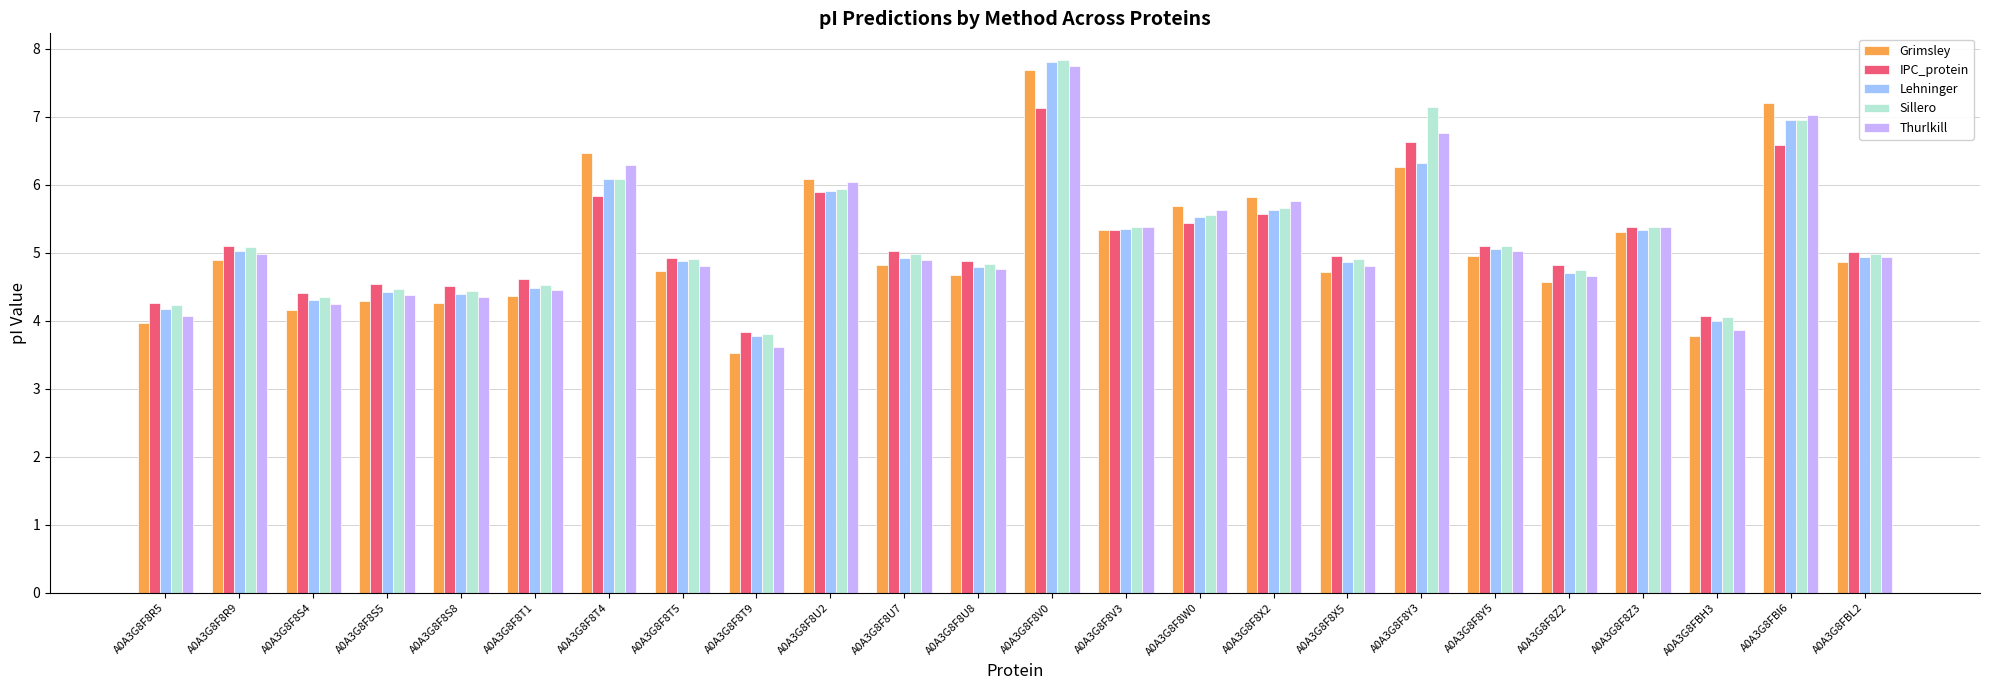

What is the difference between the Grimsley values at A0A3G8F8V0 and A0A3G8F8U7?

2.9